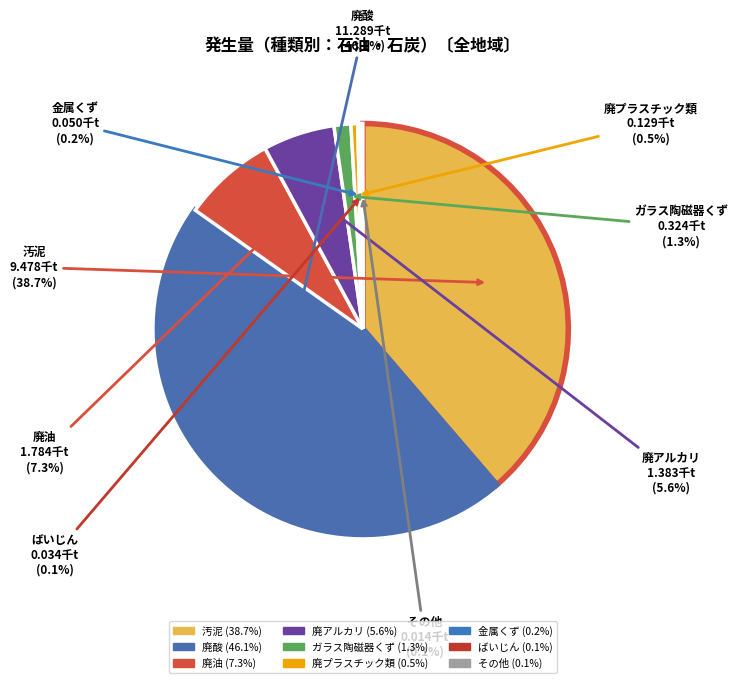

To the nearest percent, what is the difference between the 汚泥 and 廃酸 slice percentages?

7%